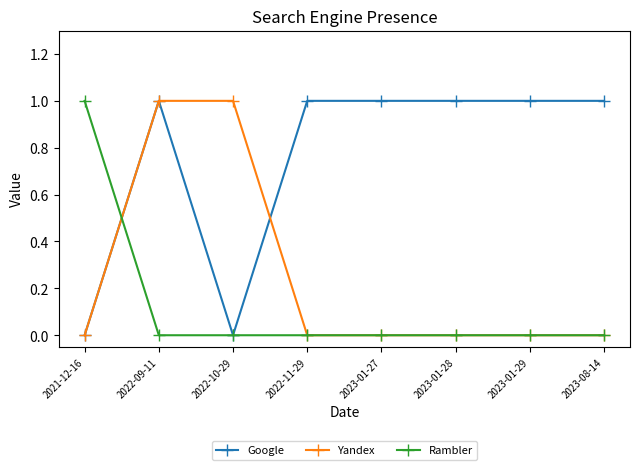

Between 2022-09-11 and 2023-01-29, which series saw the biggest shift?

Yandex